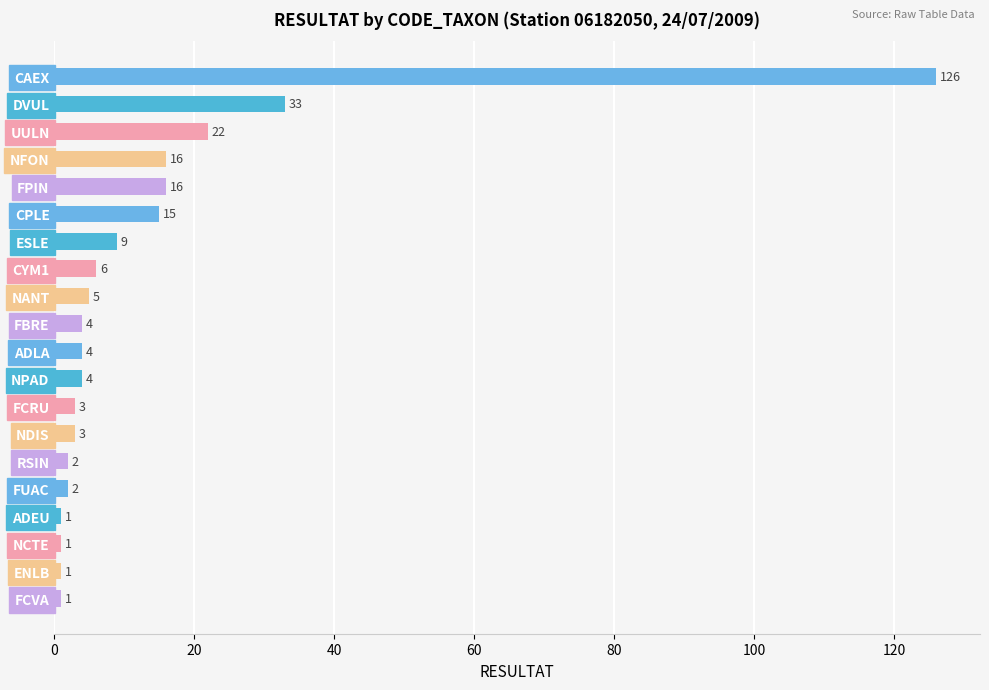

Does the chart contain any negative values?

No